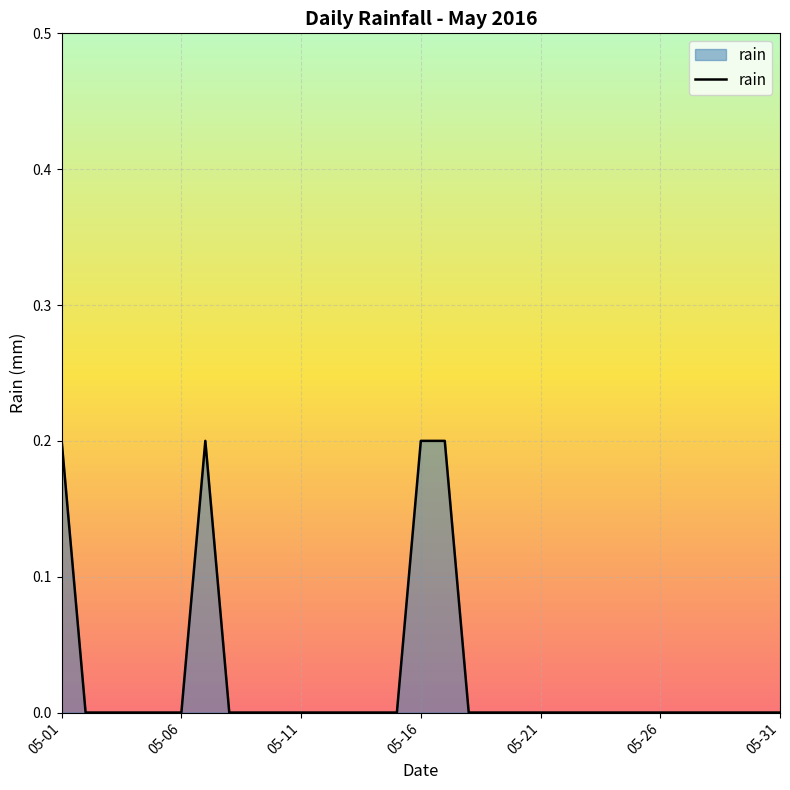

Is it true that the value at 05-31 is 0.0?

True